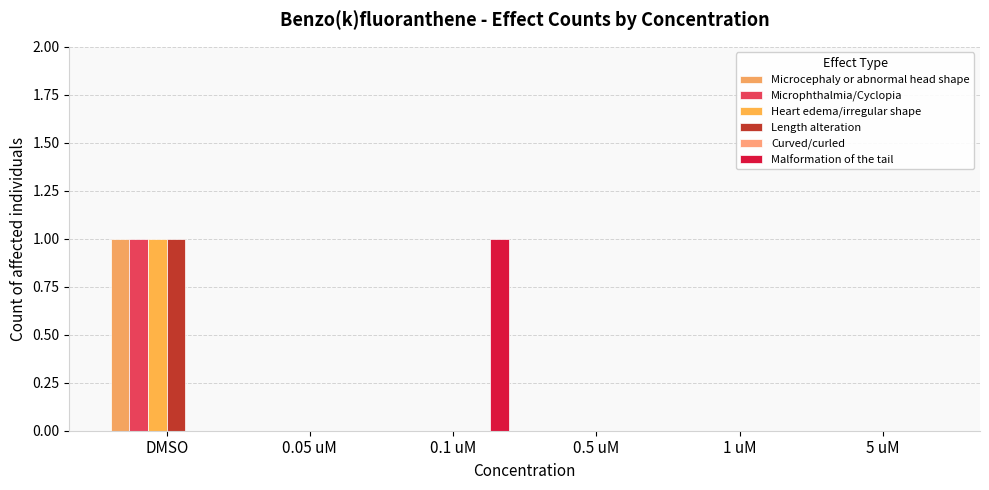

Does the chart contain stacked bars?

No